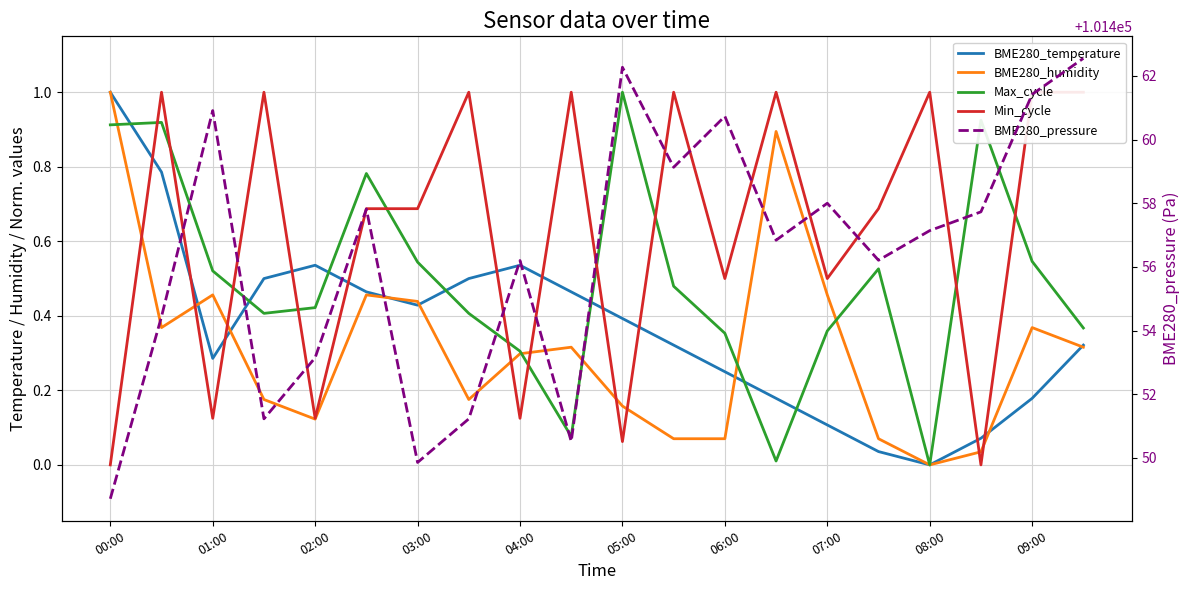

True or false: Max_cycle and BME280_humidity intersect in this chart.

True